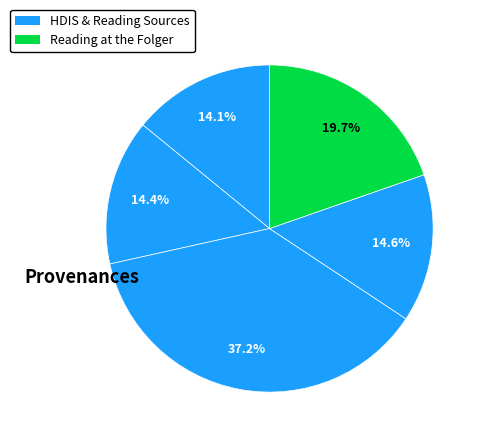

How many segments does this pie chart have?

5